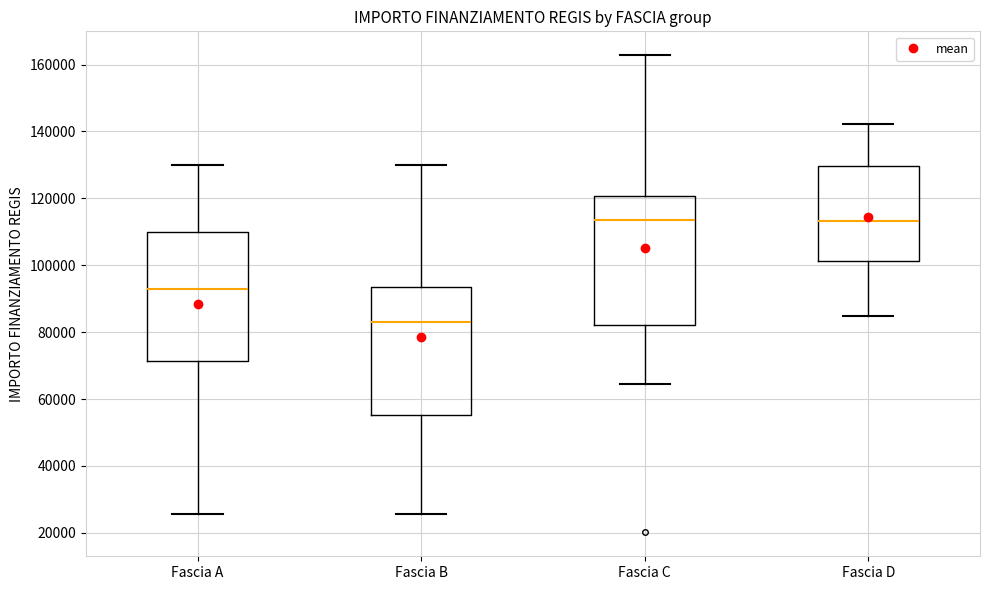

Reading left to right, transcribe this box plot: for each box, give where its median line is, the range the box spans, and where its two whiskers end, as read against the y-axis. The values are not printed on the chart, so give them approximately, as read against the axis.

Fascia A: median 94000, box 72000 to 110000, whiskers 26000 to 130000
Fascia B: median 84000, box 56000 to 94000, whiskers 26000 to 130000
Fascia C: median 114000, box 82000 to 120000, whiskers 64000 to 162000
Fascia D: median 114000, box 102000 to 130000, whiskers 84000 to 142000